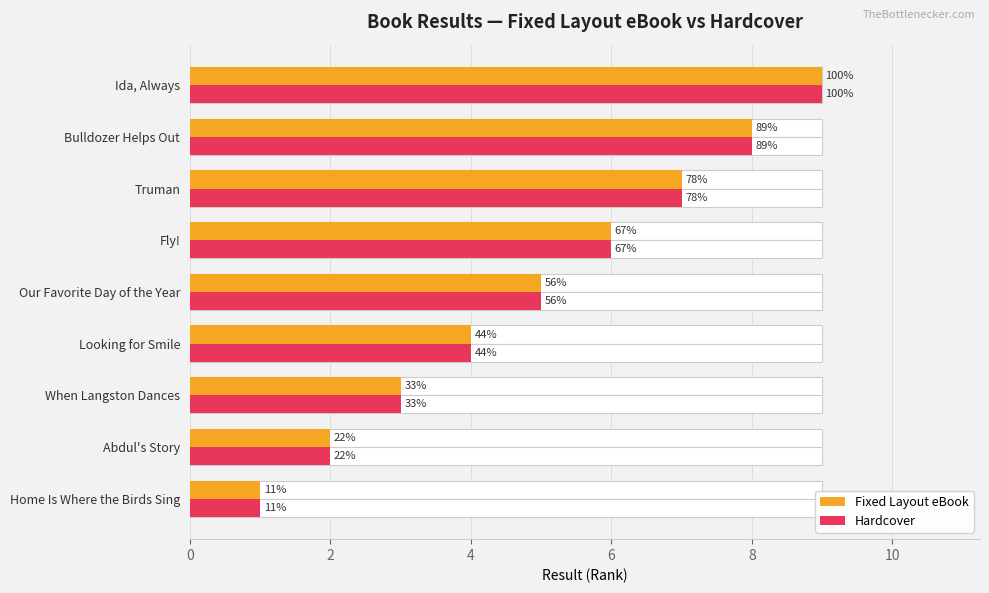

Which series changed the most between When Langston Dances and Looking for Smile?

Fixed Layout eBook